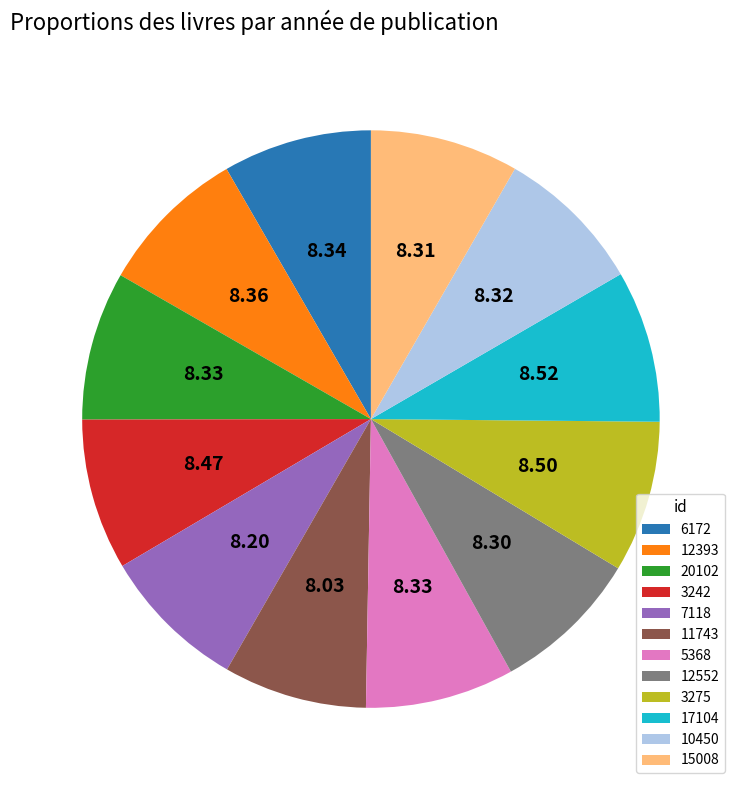

Do 11743 and 7118 together represent more than half of the pie?

No